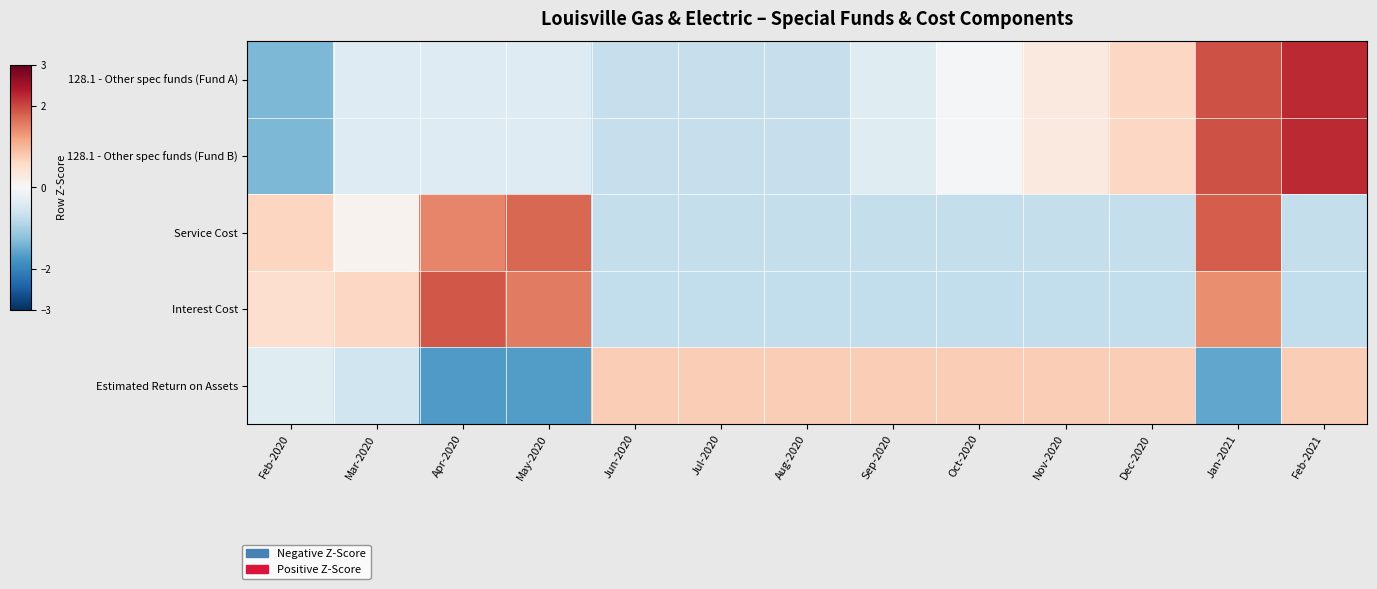

How many data points does each series have?

13